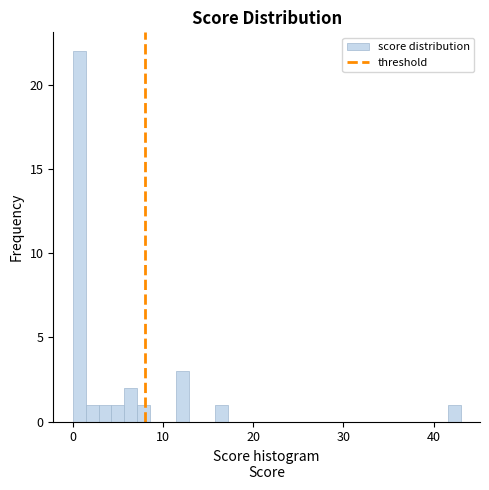

Around what value on the x-axis is the tallest bar? Give the approximate position of its centre, as read against the axis.

1